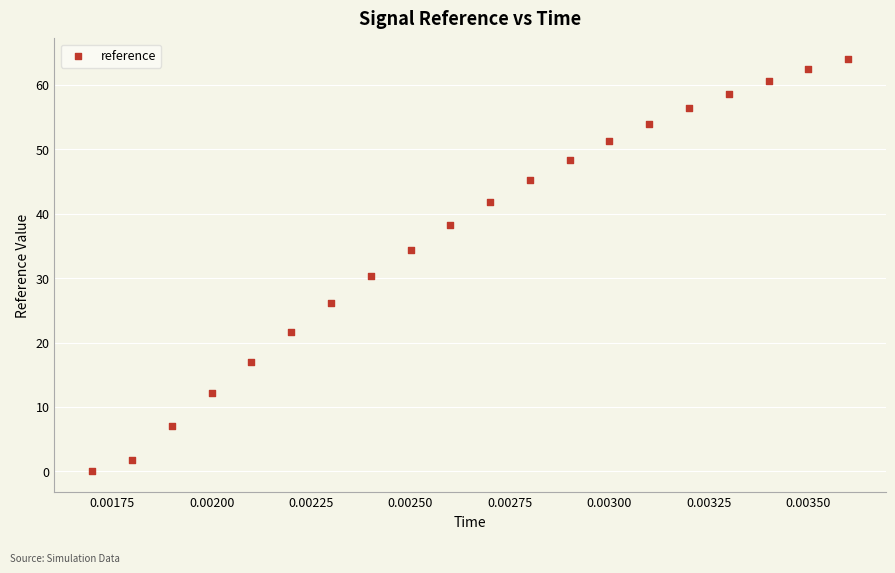

What is the range of Y values (max minus min)?

64.0